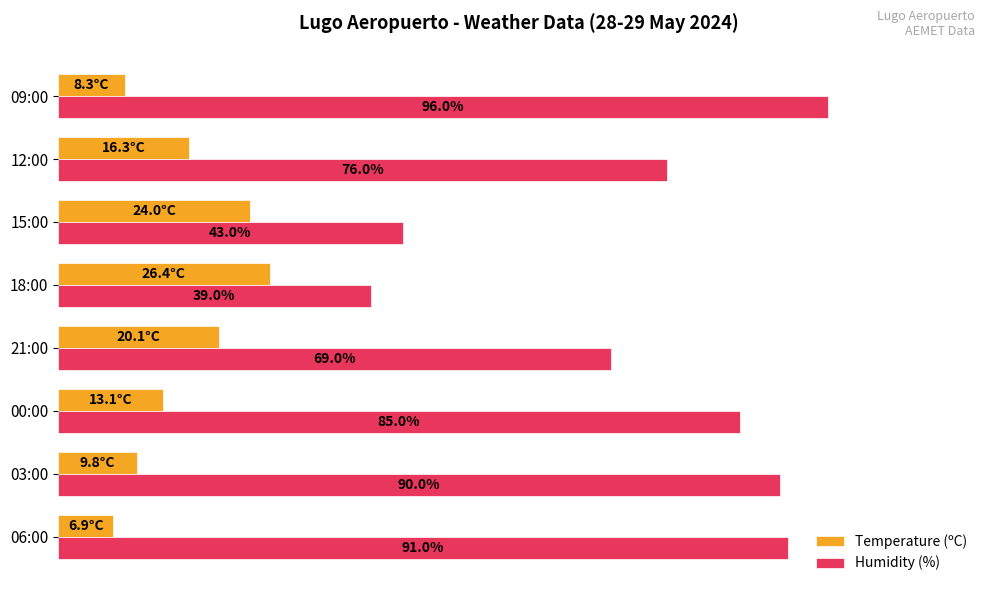

Which series has the widest spread of values?

Humidity (%)